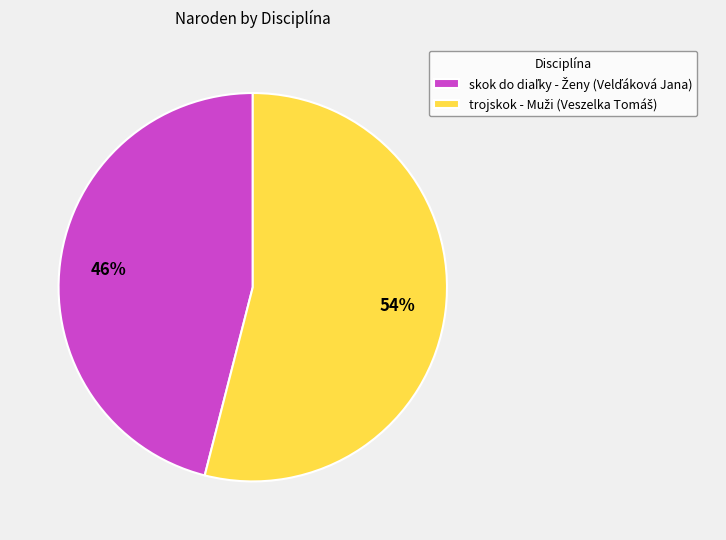

To the nearest percent, what is the average slice percentage?

50%